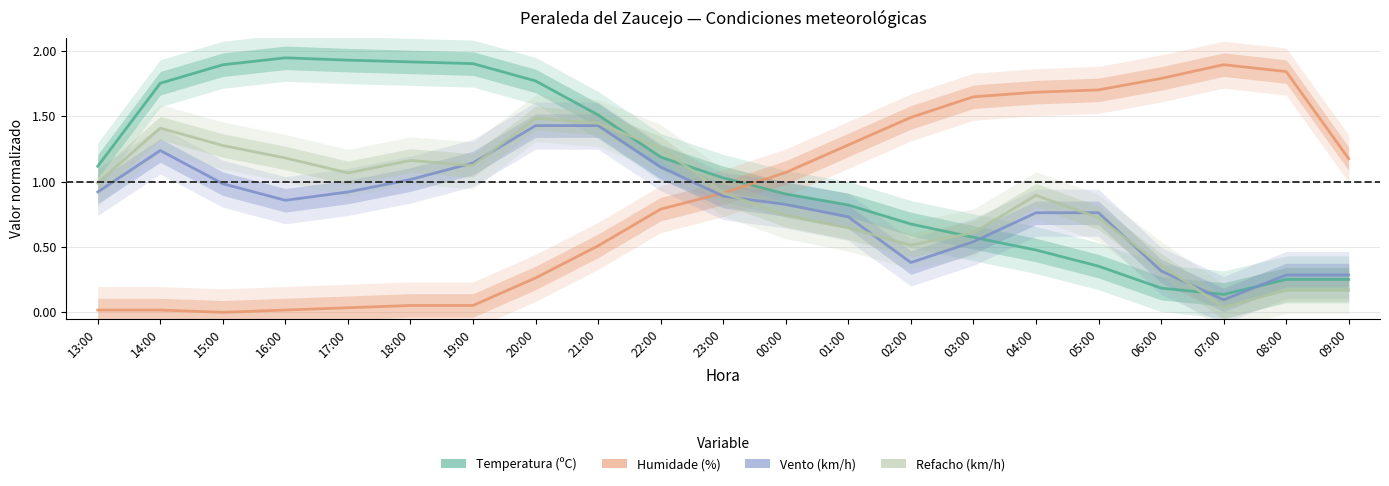

Reading left to right, extract all data points from this chart.

Temperatura (ºC): 13:00=1.1	14:00=1.8	15:00=1.9	16:00=1.9	17:00=1.9	18:00=1.9	19:00=1.9	20:00=1.8	21:00=1.5	22:00=1.2	23:00=1.0	00:00=0.9	01:00=0.8	02:00=0.7	03:00=0.6	04:00=0.5	05:00=0.4	06:00=0.2	07:00=0.1	08:00=0.3	09:00=0.3
Humidade (%): 13:00=0.0	14:00=0.0	15:00=0.0	16:00=0.0	17:00=0.0	18:00=0.1	19:00=0.1	20:00=0.3	21:00=0.5	22:00=0.8	23:00=0.9	00:00=1.1	01:00=1.3	02:00=1.5	03:00=1.6	04:00=1.7	05:00=1.7	06:00=1.8	07:00=1.9	08:00=1.8	09:00=1.2
Vento (km/h): 13:00=0.9	14:00=1.2	15:00=1.0	16:00=0.9	17:00=0.9	18:00=1.0	19:00=1.1	20:00=1.4	21:00=1.4	22:00=1.1	23:00=0.9	00:00=0.8	01:00=0.7	02:00=0.4	03:00=0.5	04:00=0.8	05:00=0.8	06:00=0.3	07:00=0.1	08:00=0.3	09:00=0.3
Refacho (km/h): 13:00=1.0	14:00=1.4	15:00=1.3	16:00=1.2	17:00=1.1	18:00=1.2	19:00=1.1	20:00=1.5	21:00=1.4	22:00=1.3	23:00=0.9	00:00=0.7	01:00=0.6	02:00=0.5	03:00=0.6	04:00=0.9	05:00=0.7	06:00=0.4	07:00=0.0	08:00=0.2	09:00=0.2